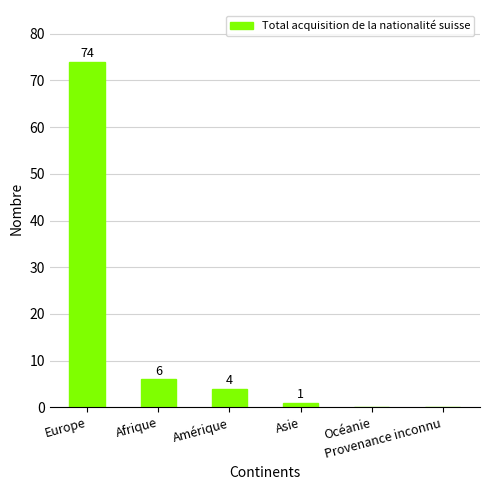

Count the number of data series in this chart.

1